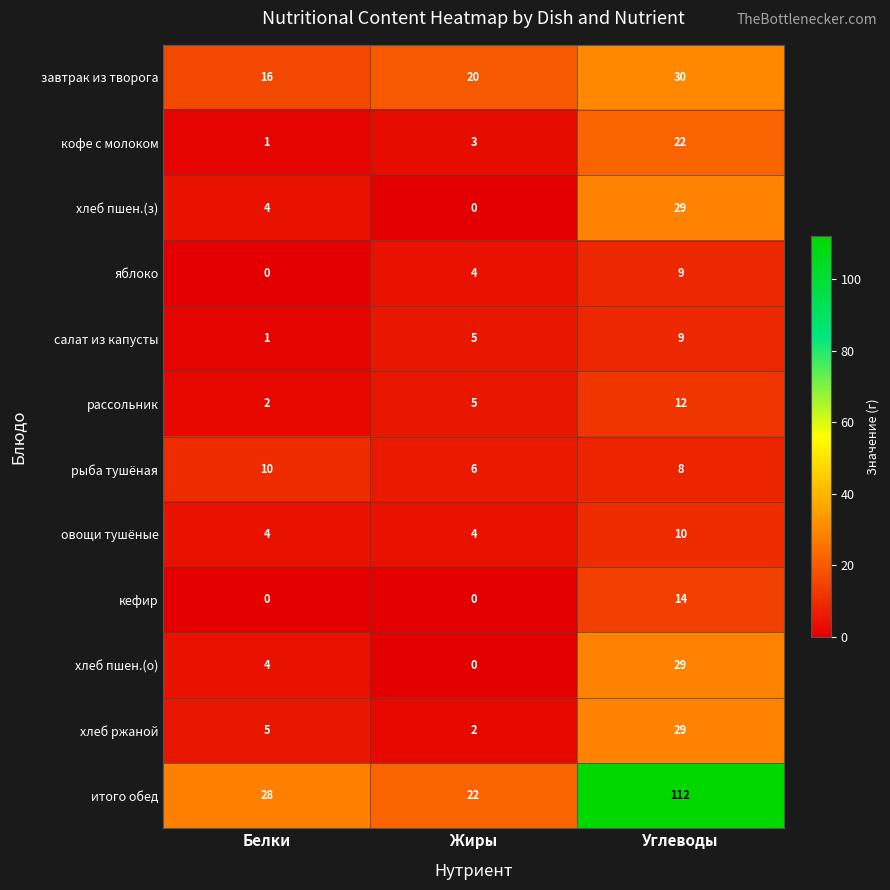

Count the кефир values in the range 0 to 14.

3